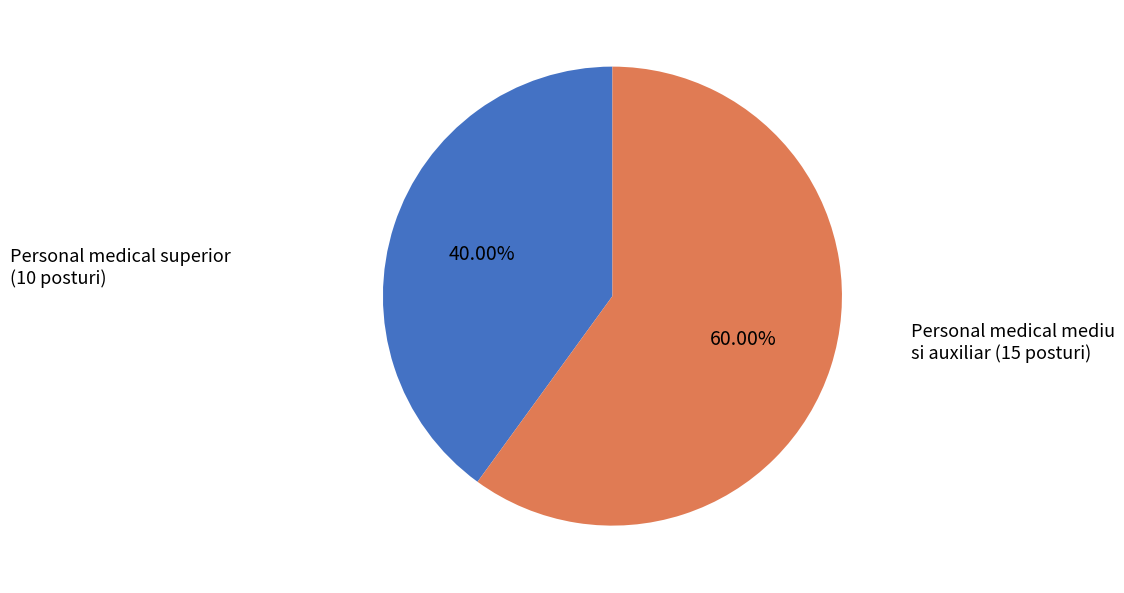

Does any single category account for the majority?

Yes